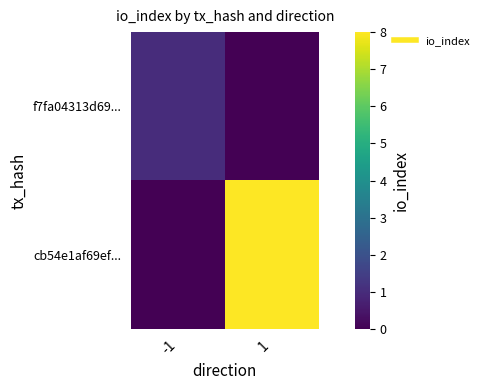

At how many categories does at least one series exceed 0?

2